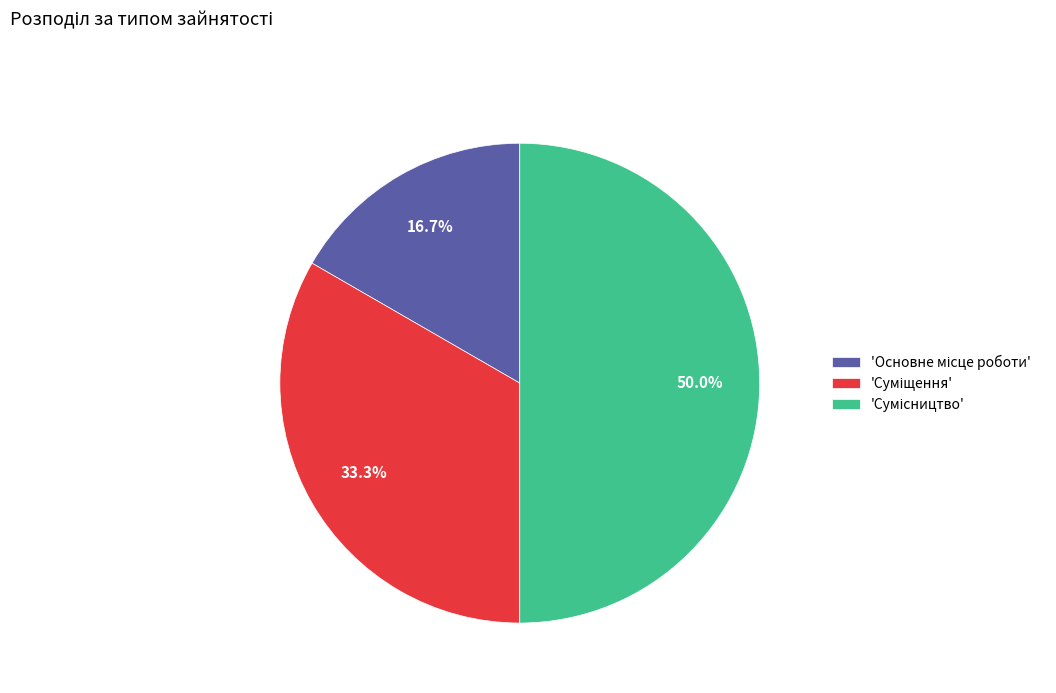

Is there any slice that represents more than half of the pie?

No